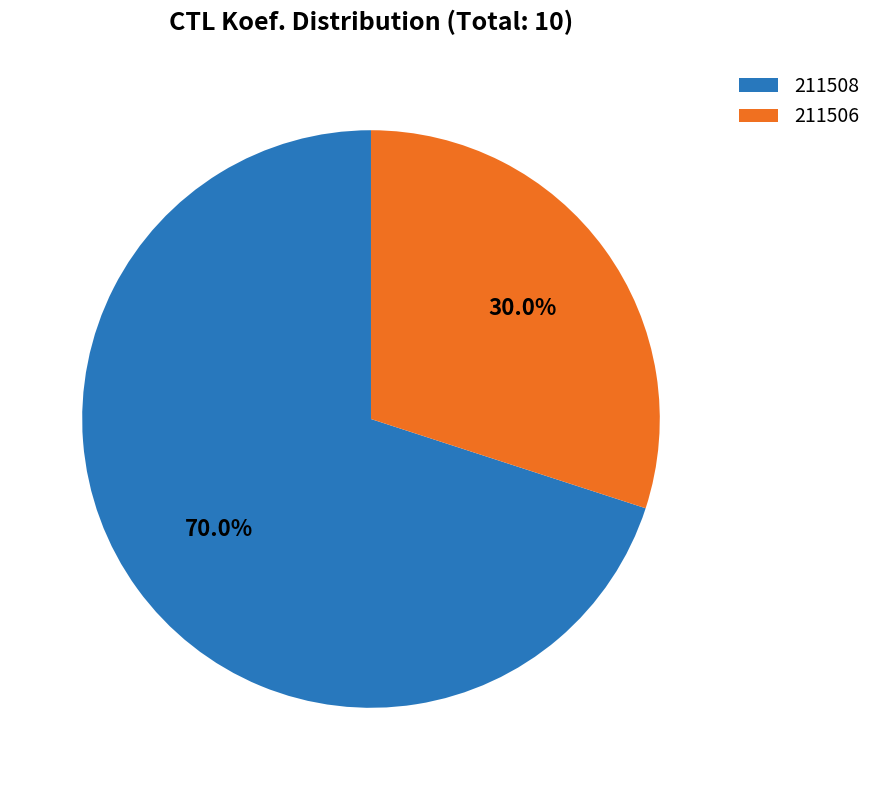

What percentage is the 211506 slice, to the nearest percent?

30%